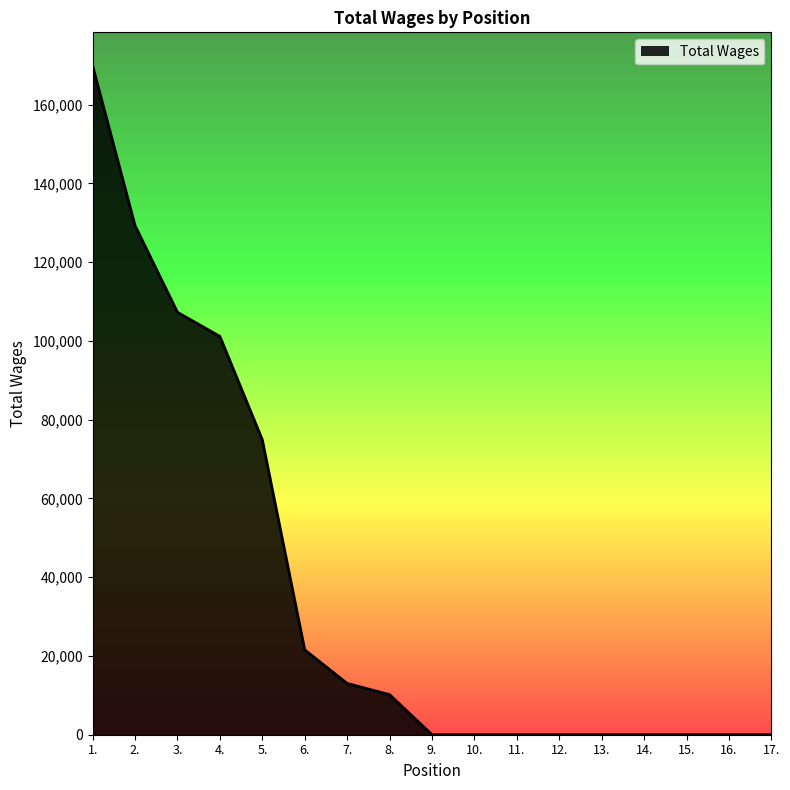

What is the difference between the second highest and minimum values?

129267